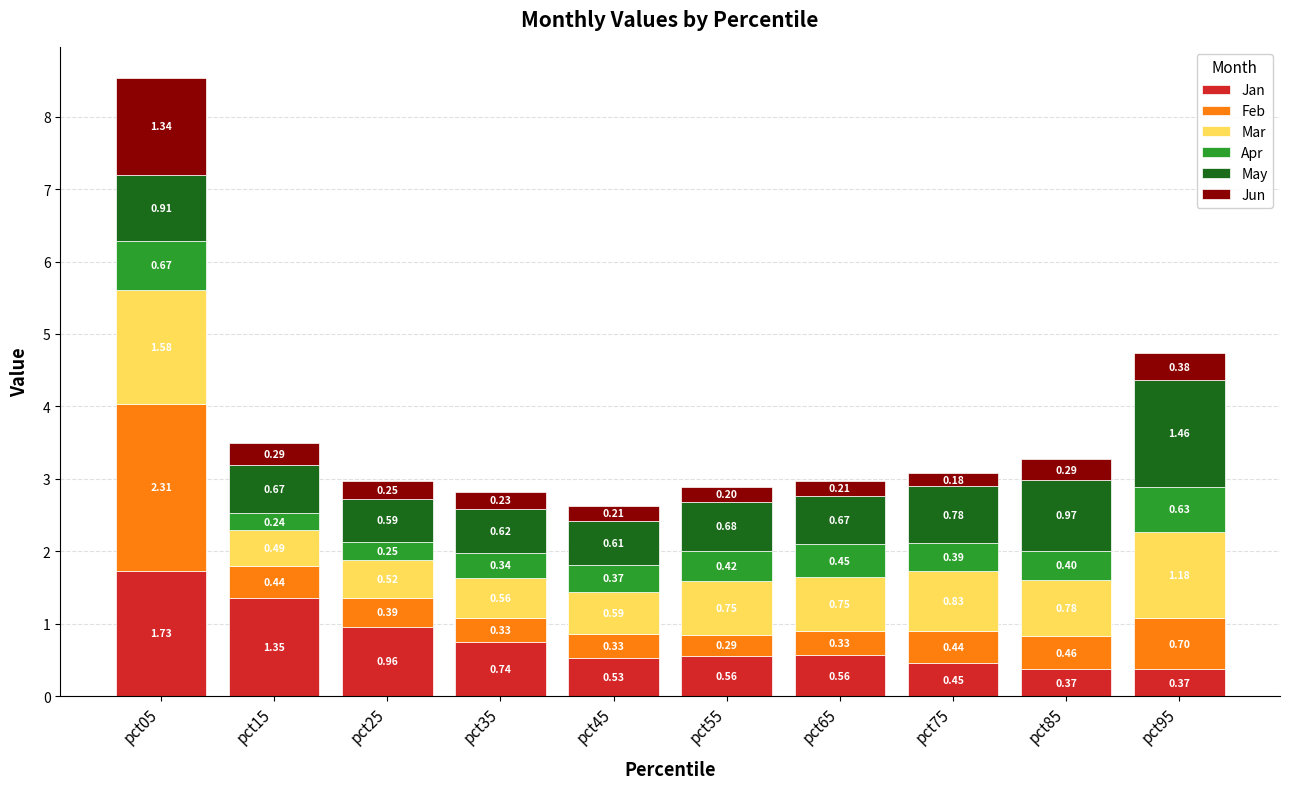

What is the total value across all series at pct45?

2.6